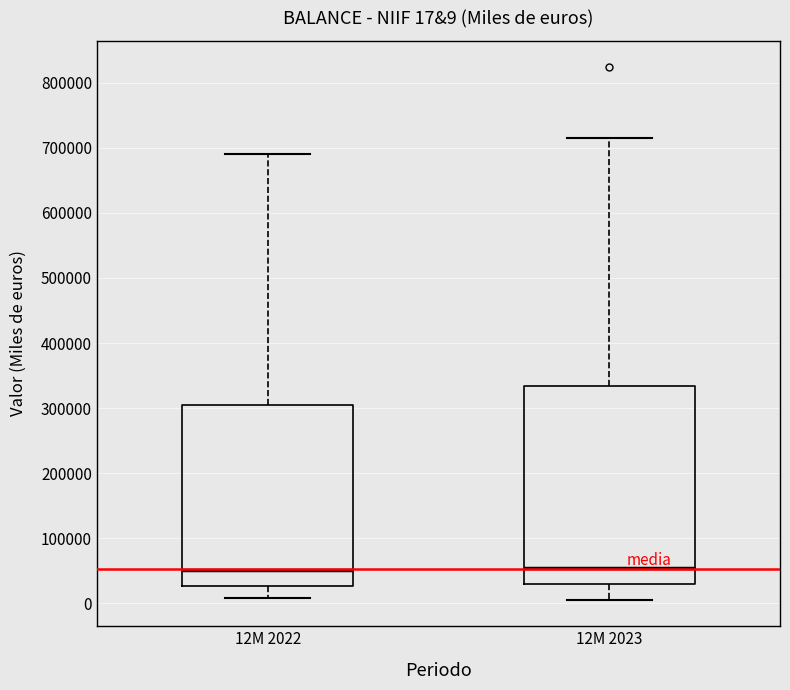

Comparing the boxes themselves (not the whiskers), which one is the tallest?

12M 2023